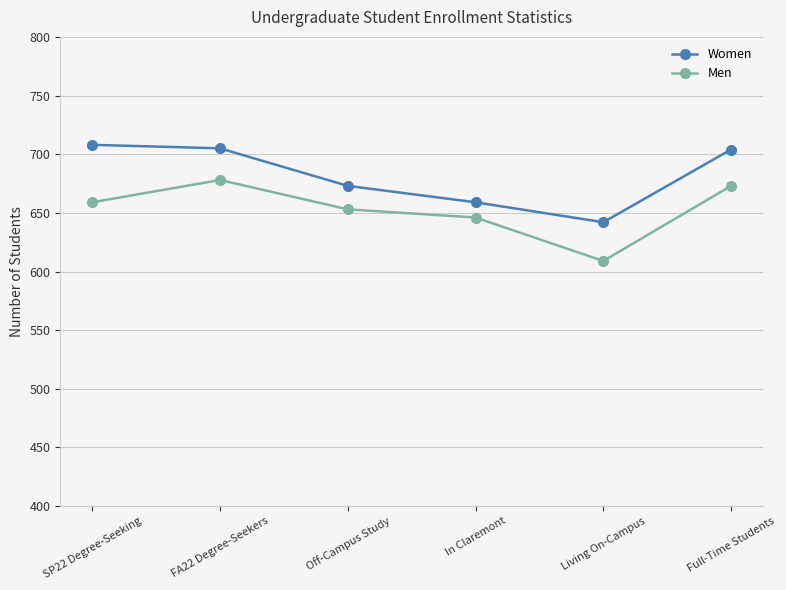

Read the Women value at Full-Time Students.

704